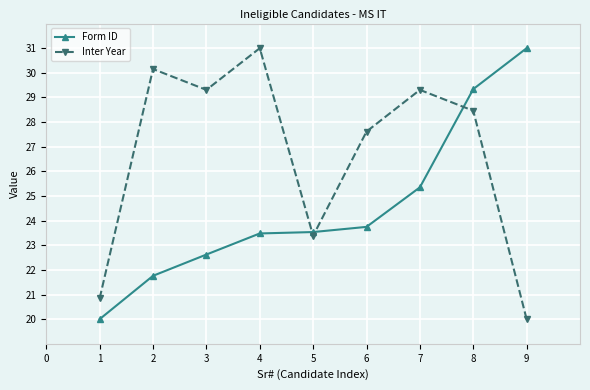

Rank the series at 5 from highest to lowest value.

Form ID, Inter Year